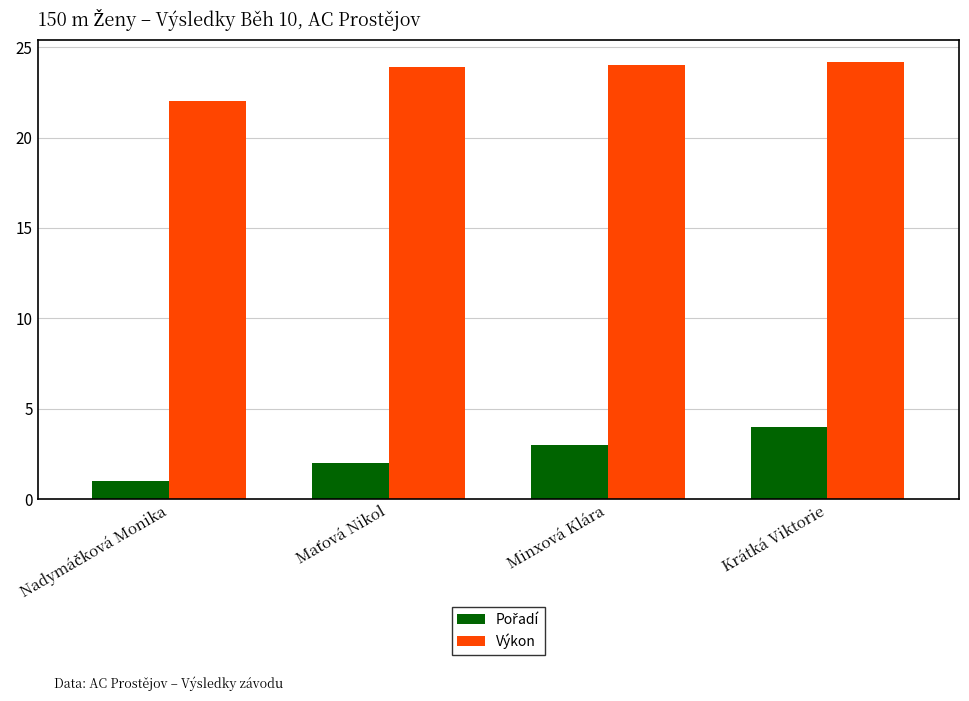

Count the number of data series in this chart.

2